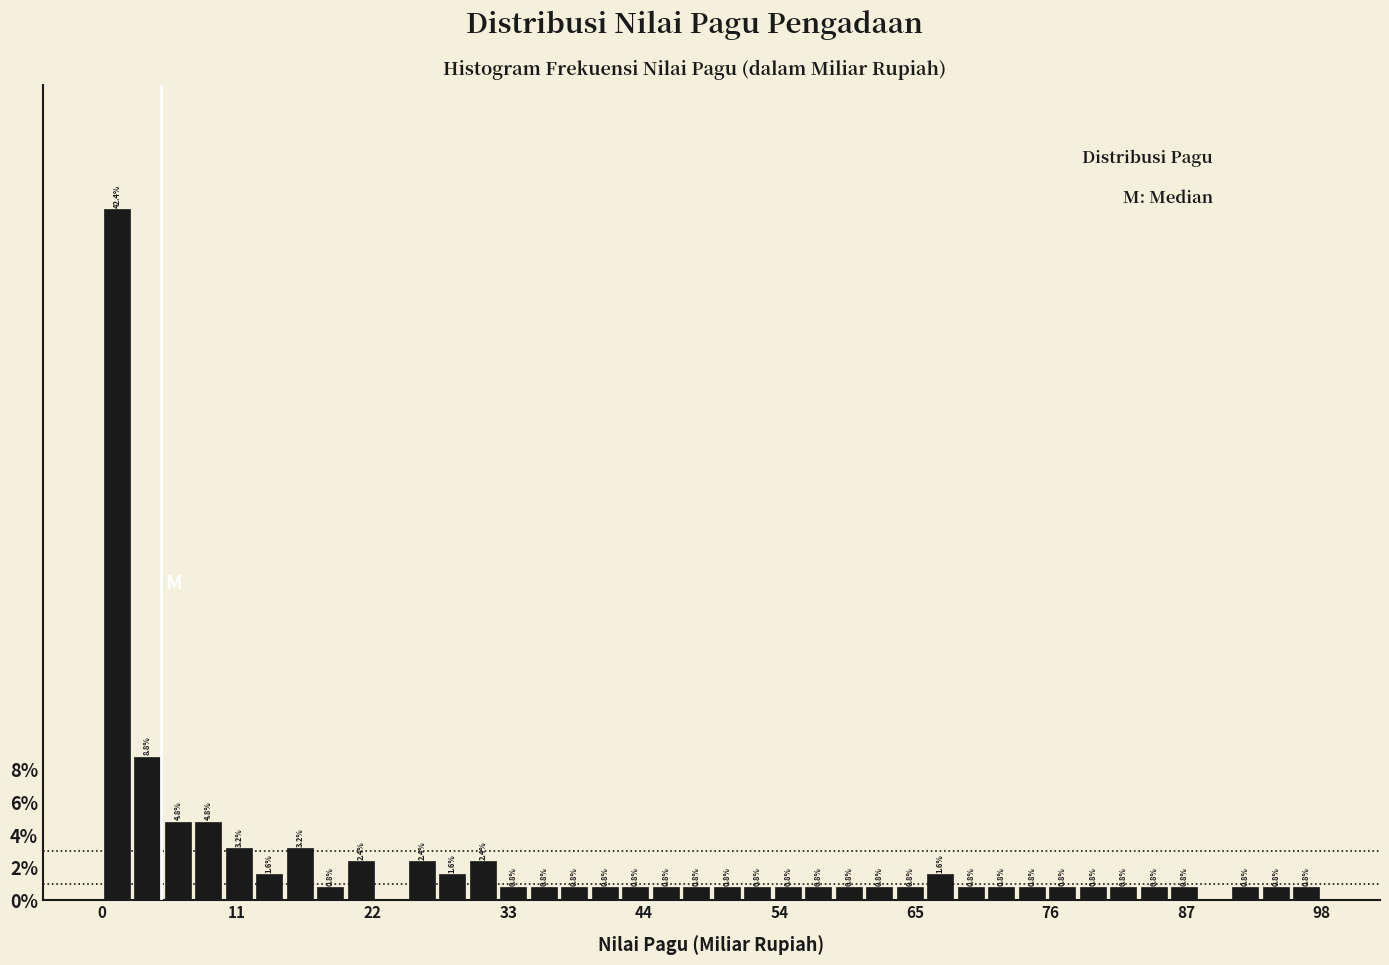

Read against the x-axis, roughly where is the centre of the tallest bar?

2